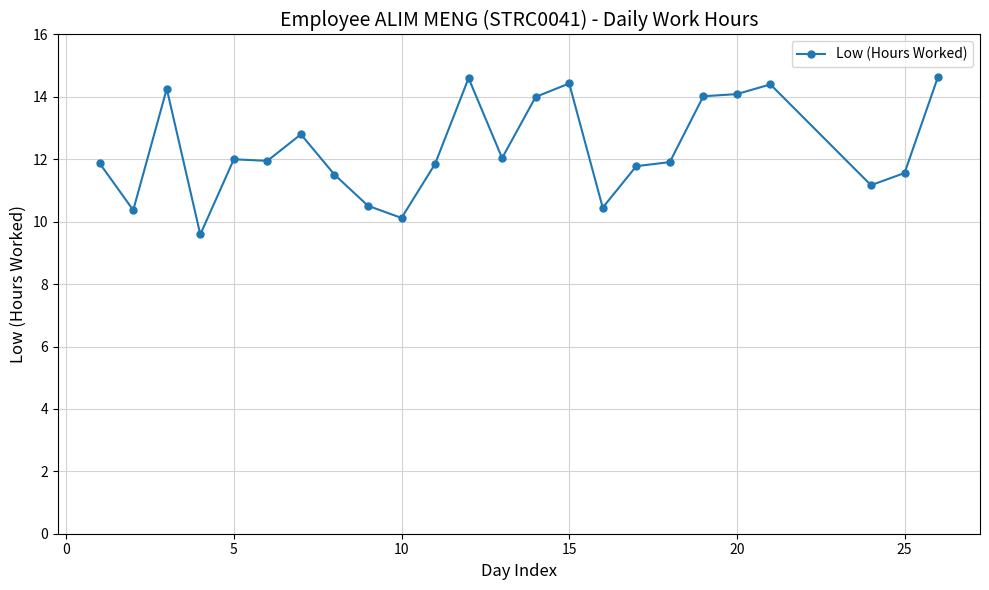

What is the average value?

12.3